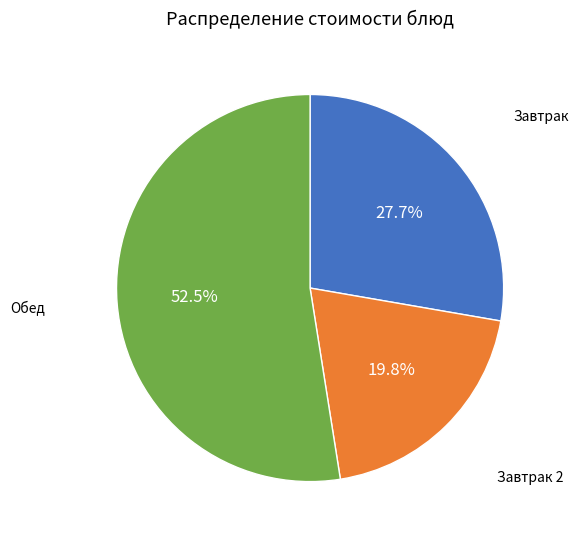

Is there a majority slice in this chart?

Yes